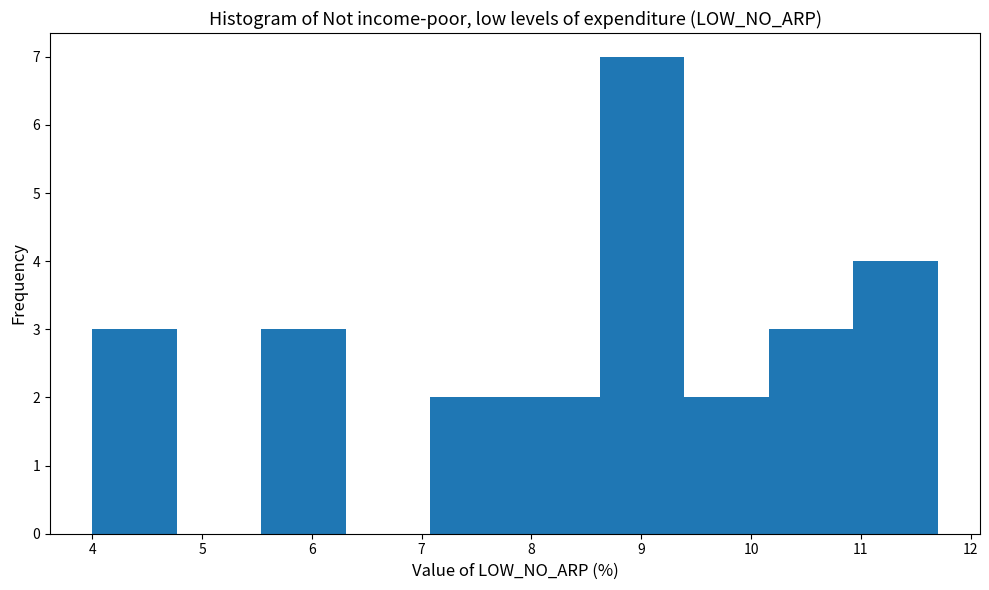

What is the height of the bar covering 7.08 to 7.85 on the x-axis? Neither the bar edges nor the heights are printed on the chart, so give them approximately, as read against the axes.

2